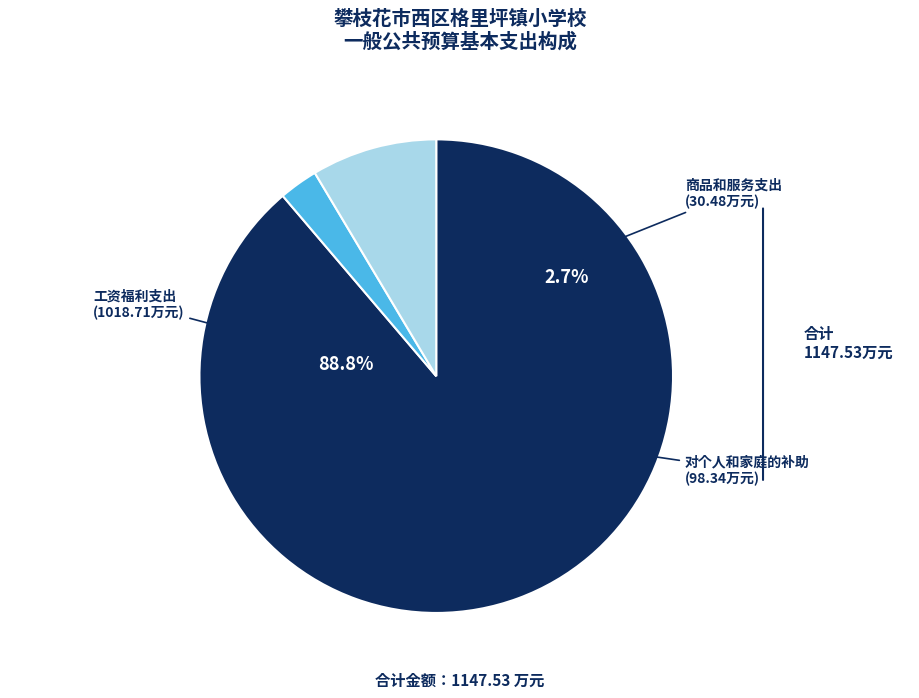

What percentage do 商品和服务支出 and 工资福利支出 together represent?

91.4%